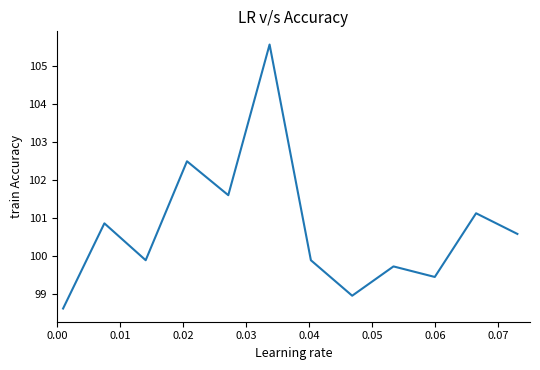

What is the minimum value shown in the chart?

98.6